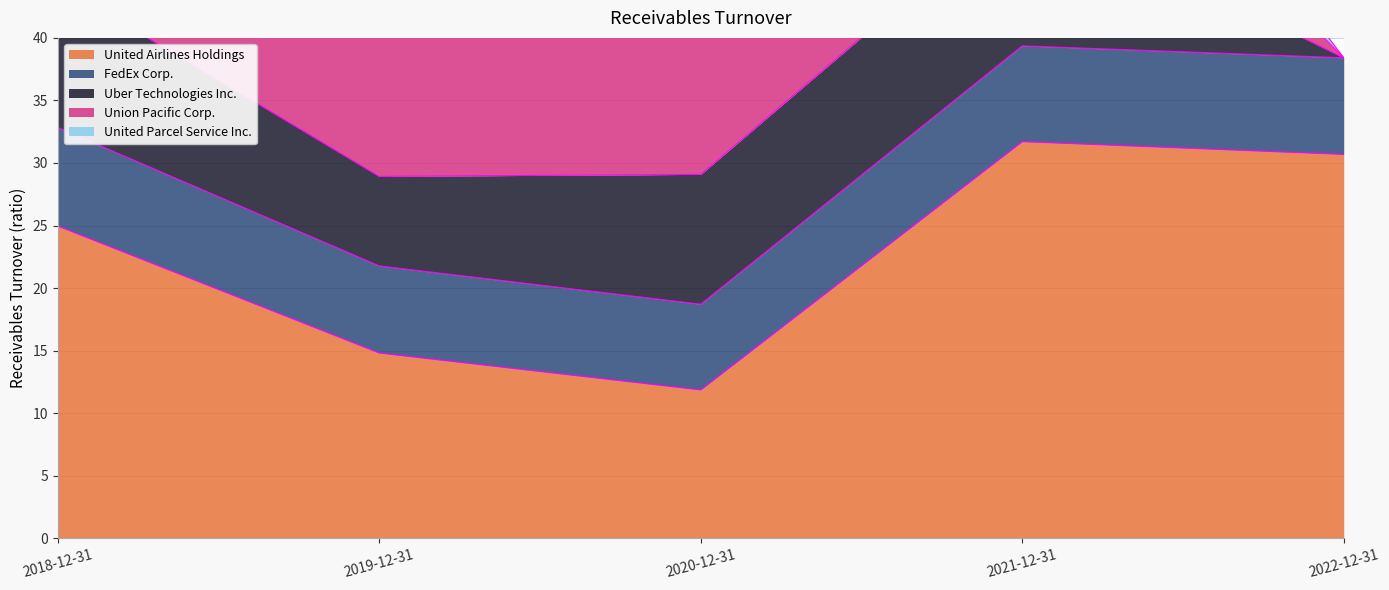

What is the label of the 5th point from the right?

2018-12-31